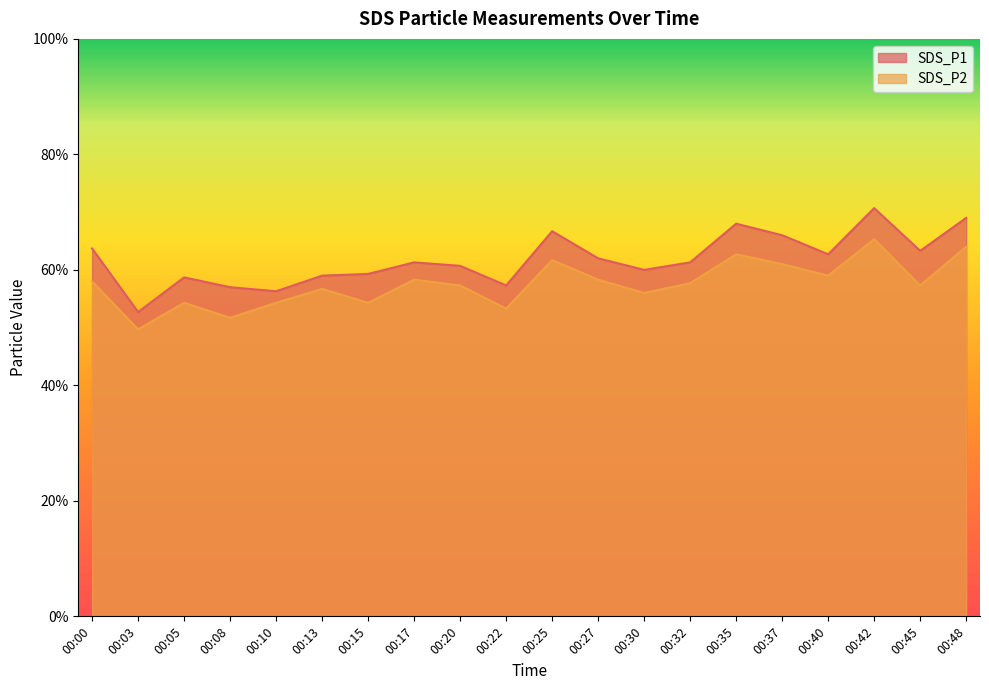

True or false: SDS_P2 has a value of 10.1 at 00:48.

False